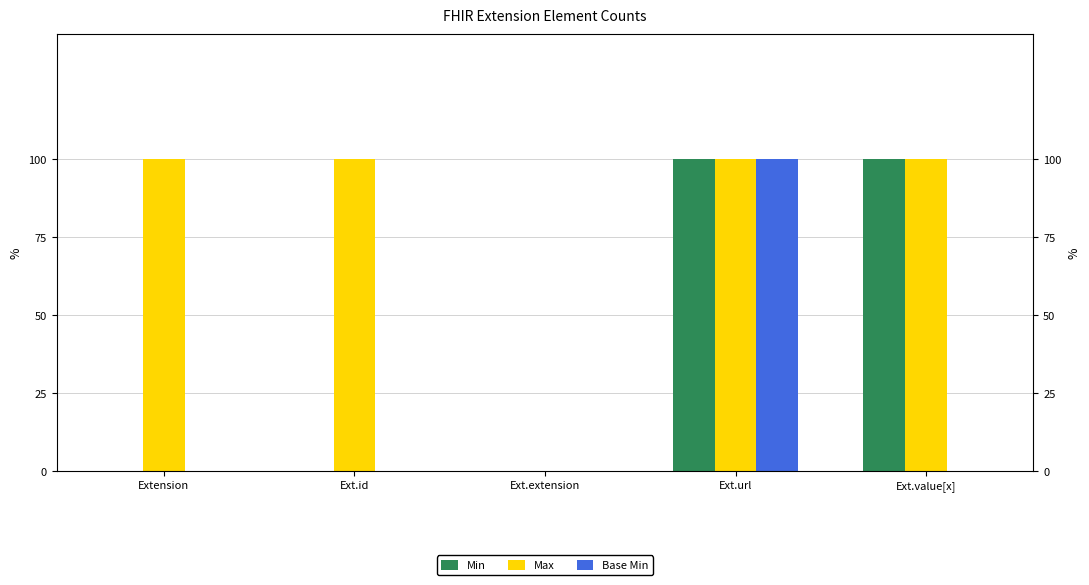

How many bars are there in total?

15